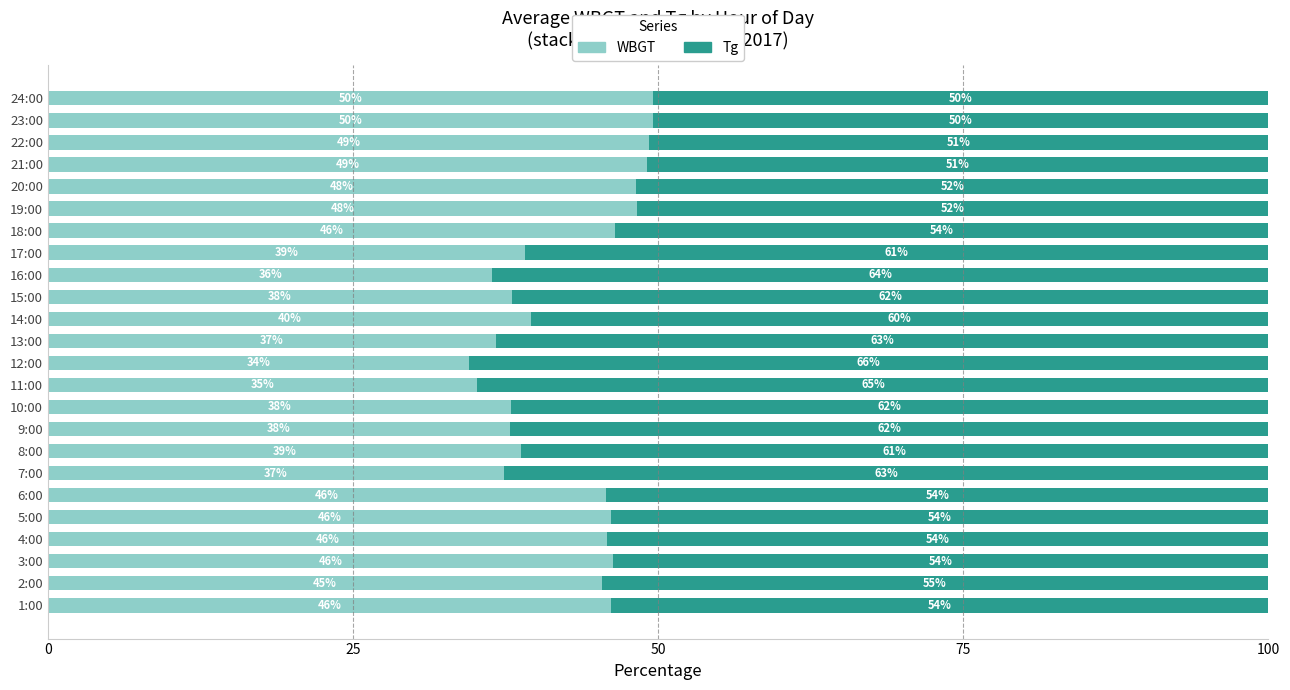

What are all the series names shown in the legend?

WBGT, Tg